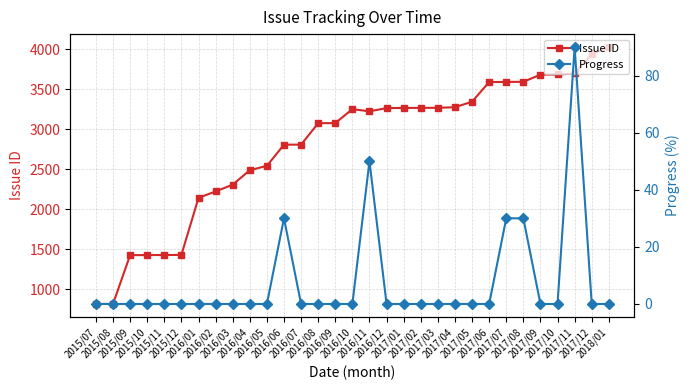

List the series in order of their peak value, highest first.

Issue ID, Progress